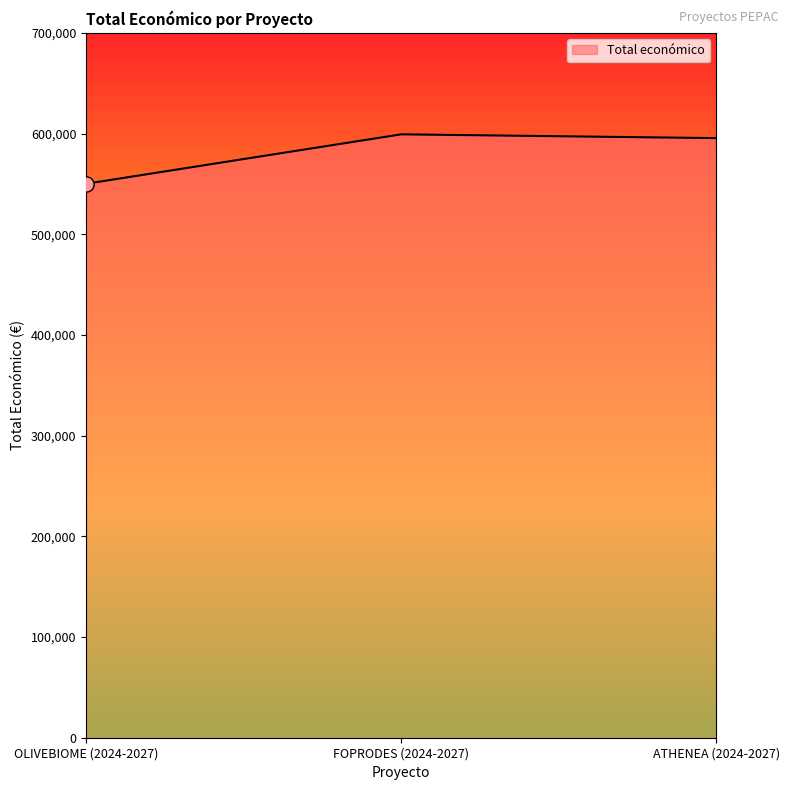

What is the change in value from OLIVEBIOME (2024-2027) to FOPRODES (2024-2027)?

+49100